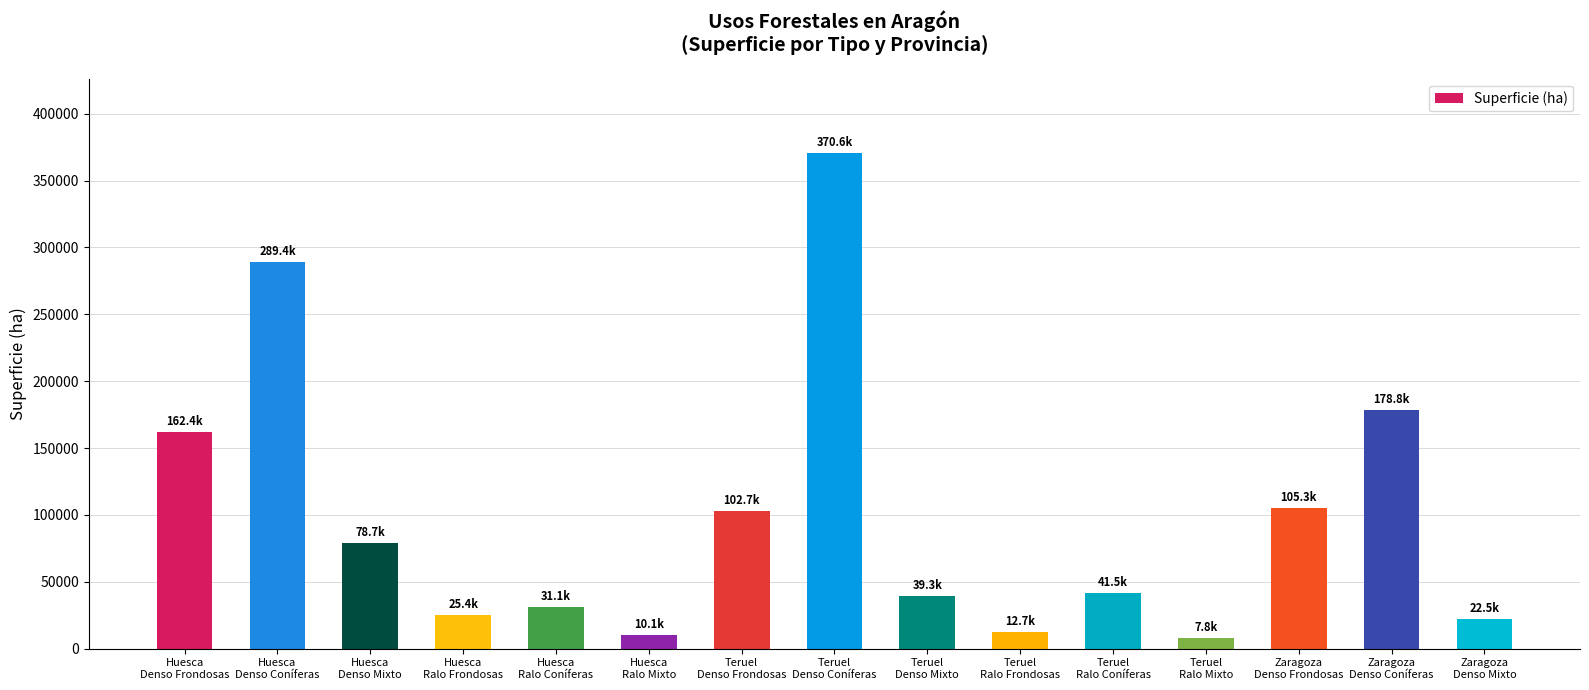

What is the difference between the maximum and minimum values?

362810.0